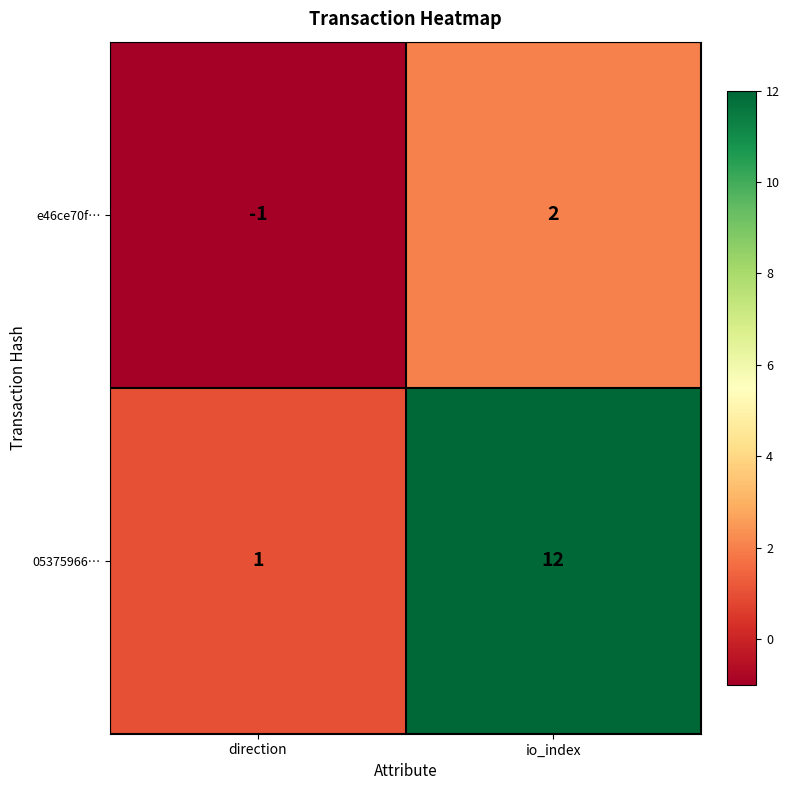

What is the greatest value displayed?

12